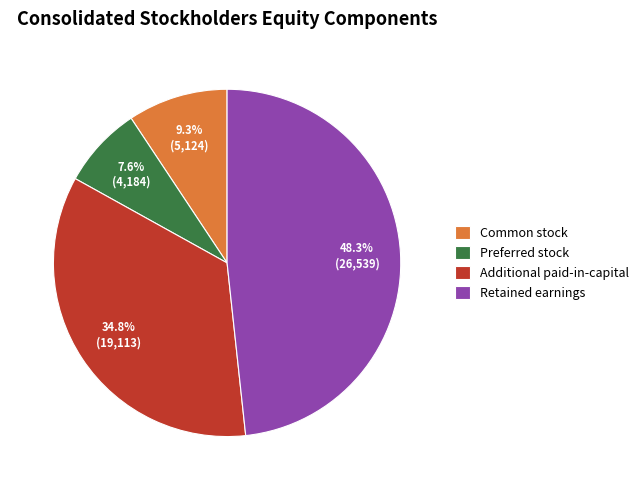

To the nearest percent, what is the average slice percentage?

25%